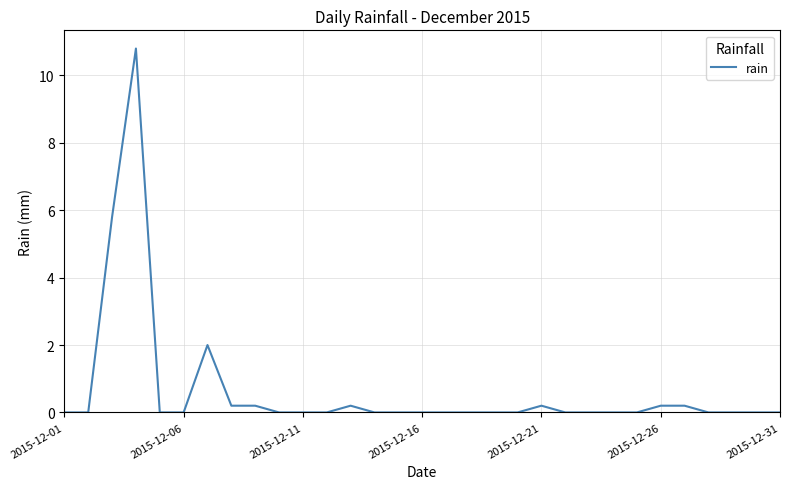

What is the sum of all values?

19.8